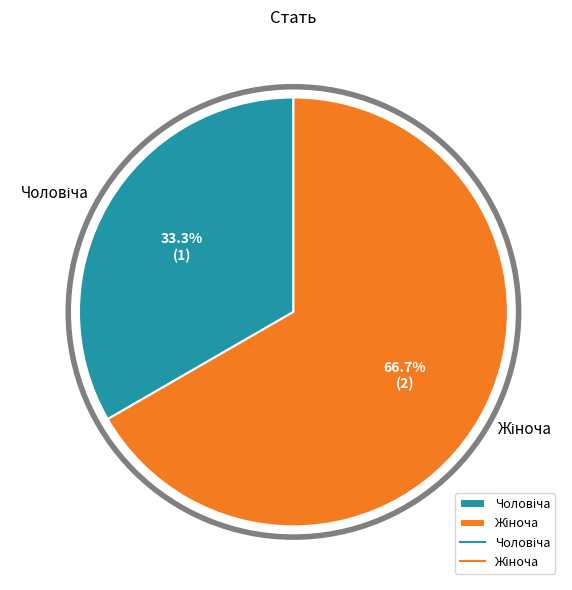

Is there any slice that represents more than half of the pie?

Yes